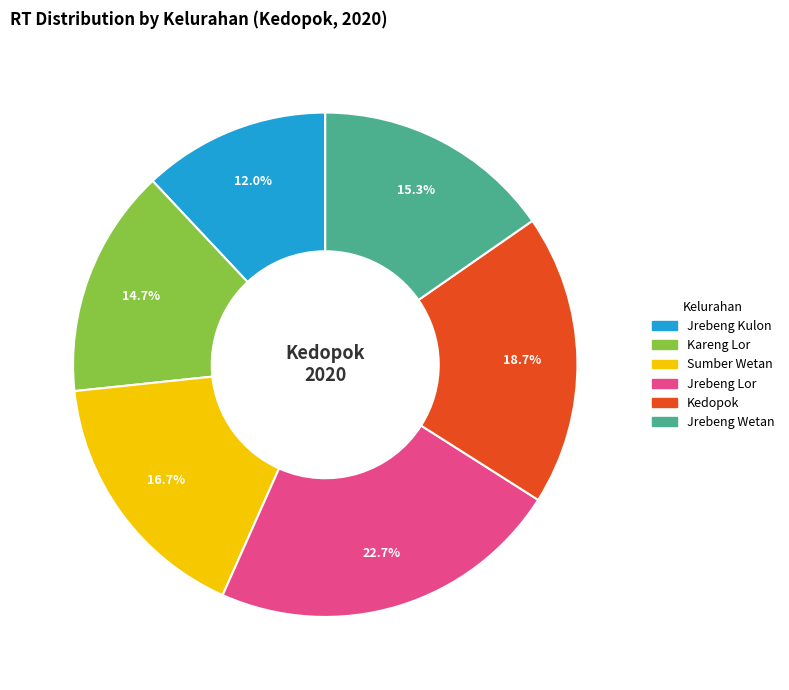

Is it true that Jrebeng Lor is 29% of the pie?

False